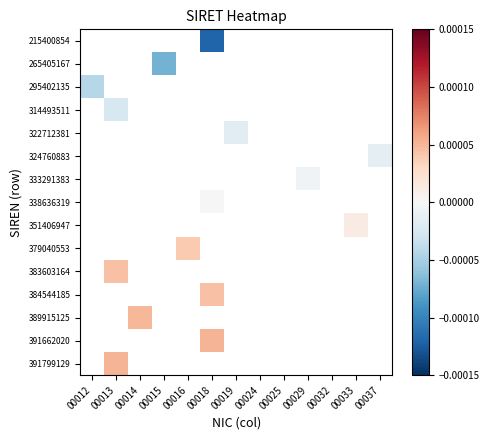

How many series are shown in this chart?

15